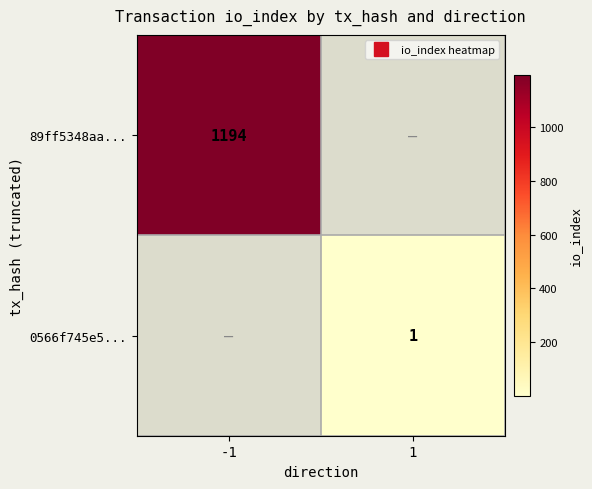

List the series in order of their peak value, highest first.

89ff5348aa..., 0566f745e5...